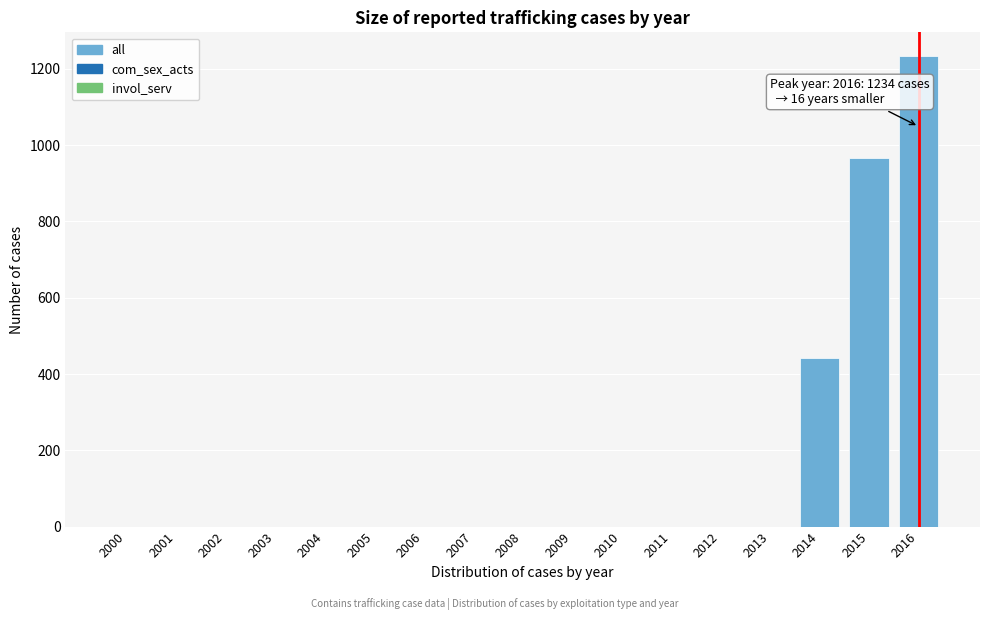

Reading right to left, what are all the values shown in this chart?

2016=1234	2015=965	2014=443	2013=0	2012=0	2011=0	2010=0	2009=0	2008=0	2007=0	2006=0	2005=0	2004=0	2003=0	2002=0	2001=0	2000=0